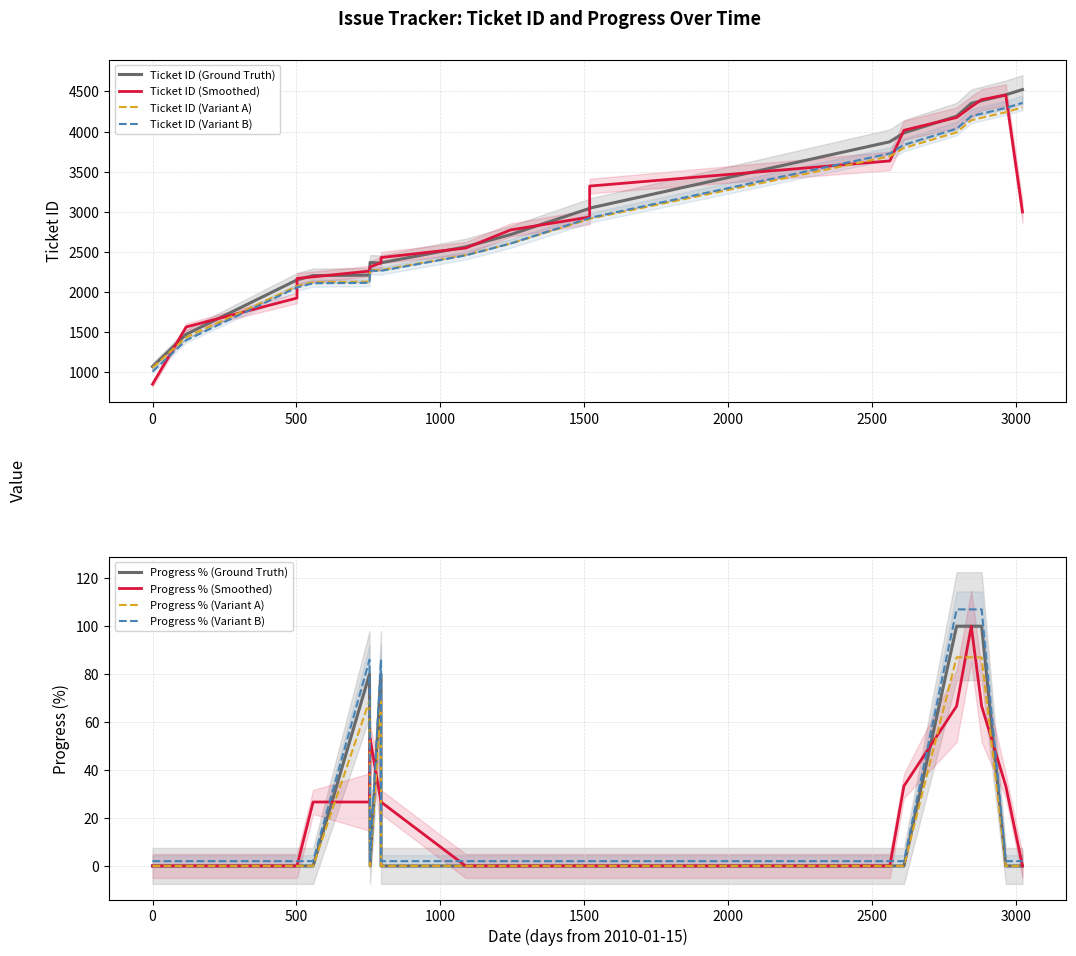

How many distinct data groups are displayed?

4